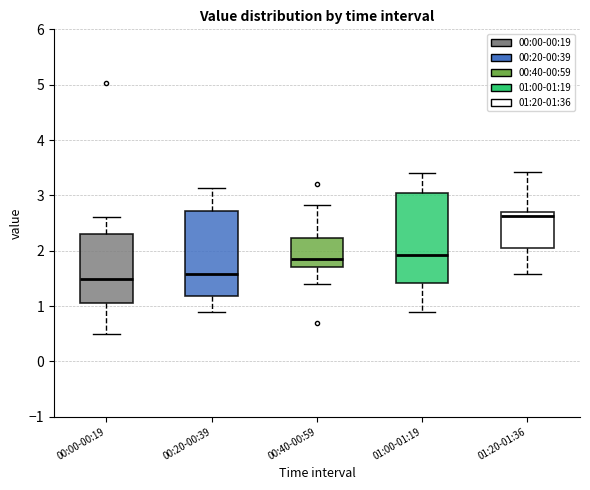

Reading left to right, transcribe this box plot: for each box, give where its median line is, the range the box spans, and where its two whiskers end, as read against the y-axis. The values are not printed on the chart, so give them approximately, as read against the axis.

00:00-00:19: median 1.5, box 1.1 to 2.3, whiskers 0.5 to 2.6
00:20-00:39: median 1.6, box 1.2 to 2.7, whiskers 0.9 to 3.1
00:40-00:59: median 1.9, box 1.7 to 2.2, whiskers 1.4 to 2.8
01:00-01:19: median 1.9, box 1.4 to 3.0, whiskers 0.9 to 3.4
01:20-01:36: median 2.6, box 2.0 to 2.7, whiskers 1.6 to 3.4